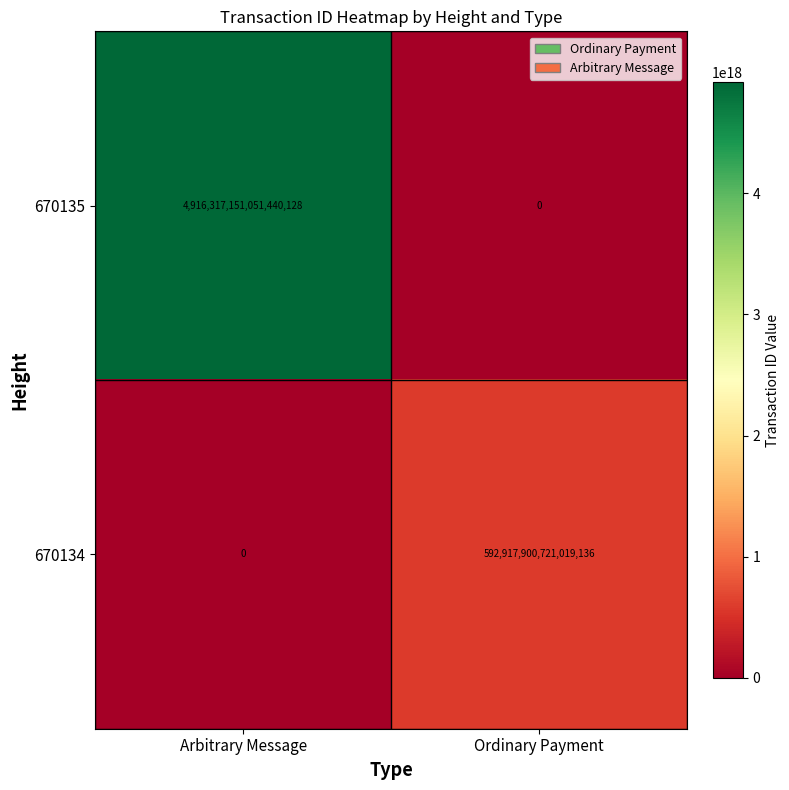

At which label does 670134 reach its peak?

Ordinary Payment